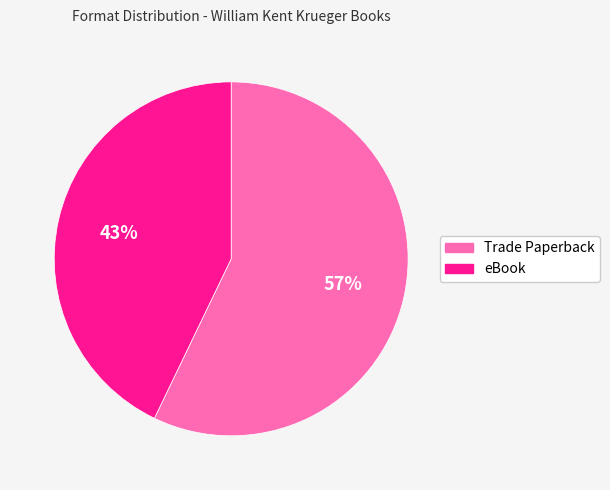

True or false: Trade Paperback accounts for 66% of the total.

False